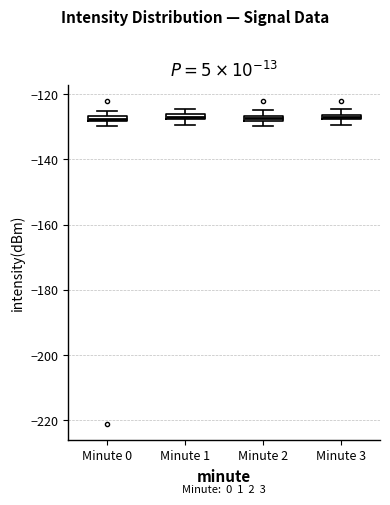

Where is the lower edge of the box for Minute 1 on the y-axis? The values are not printed on the chart, so give them approximately, as read against the axis.

-128